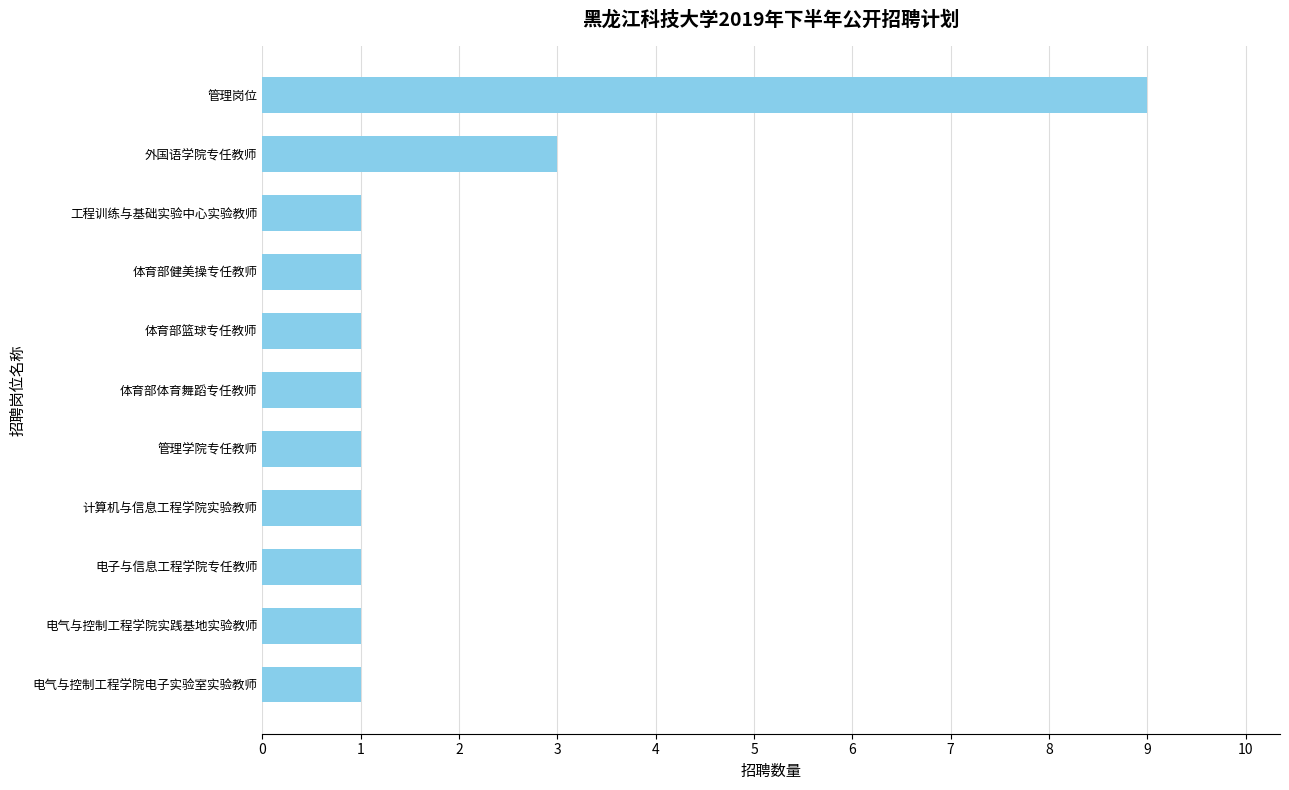

What is the greatest value displayed?

9